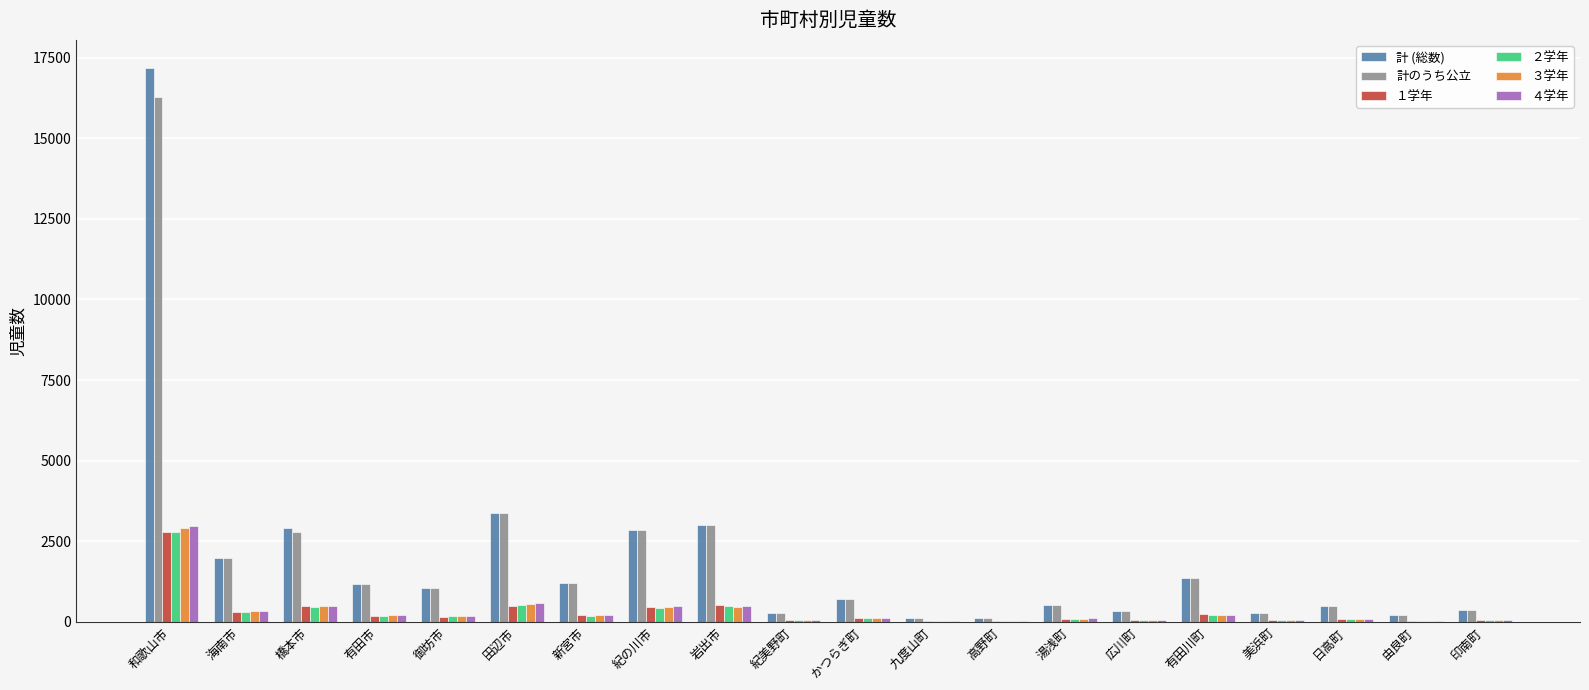

Which series has the widest spread of values?

計 (総数)